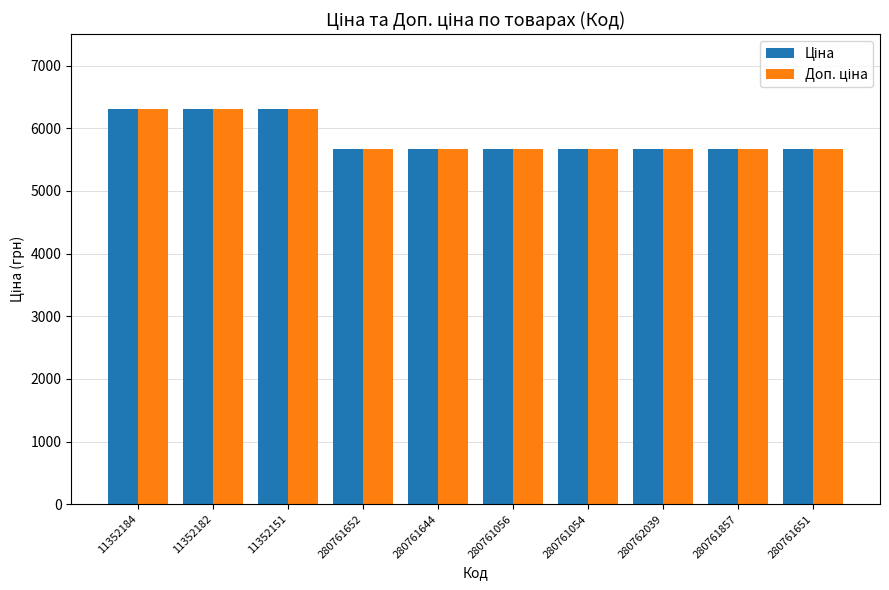

Count the number of data series in this chart.

2